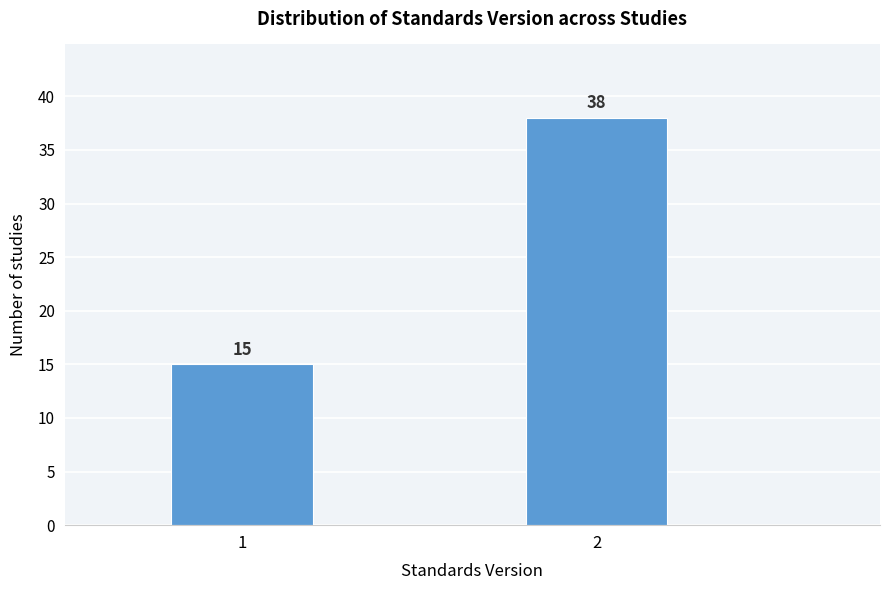

Reading left to right, transcribe all the data shown in this chart.

15	38